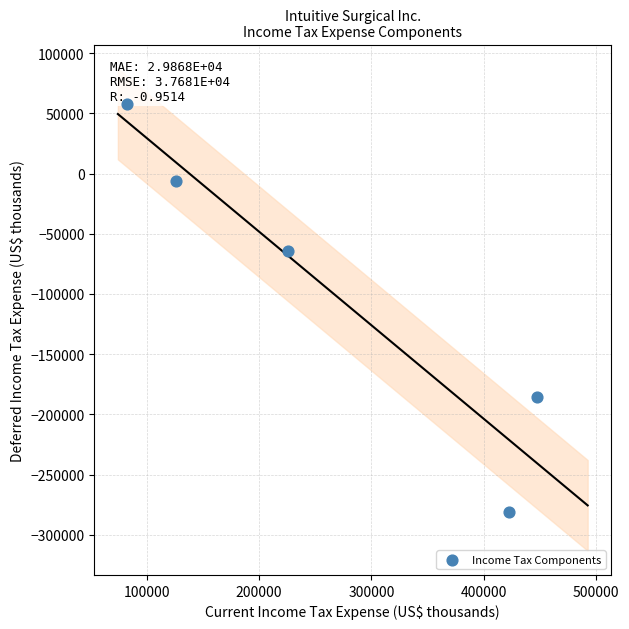

What is the average Y value?

-95720